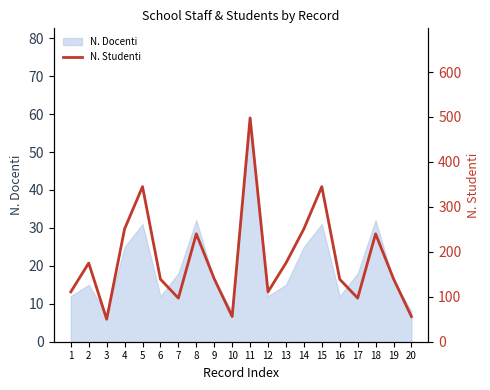

Where is the data nearest to the value 274?

4